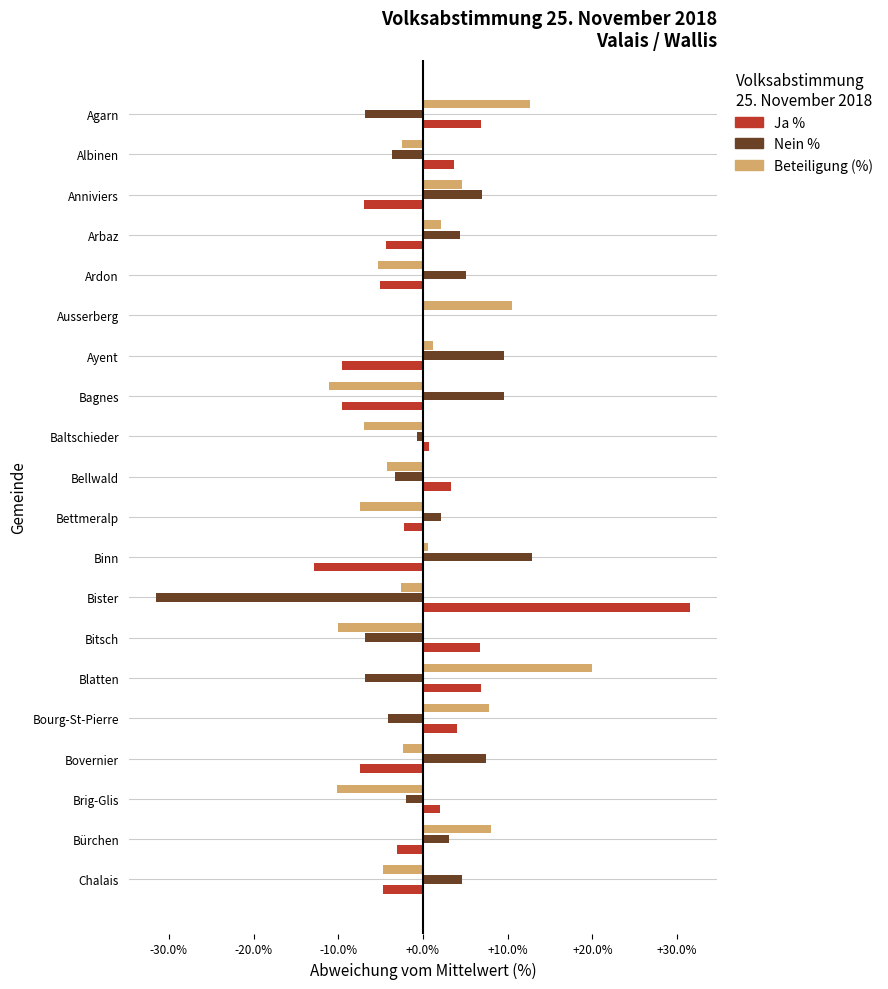

At which category is the sum across all series the highest?

Blatten